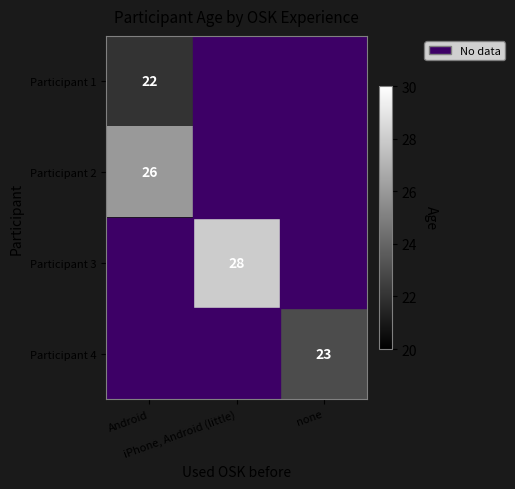

The value of Participant 3 at iPhone, Android (little) is 28.0. True or false?

True